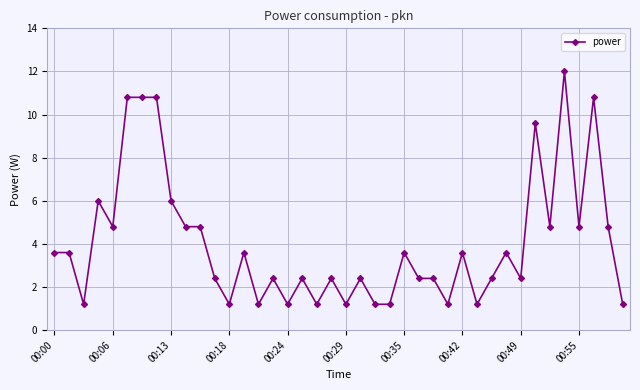

How many values exceed 3?

20